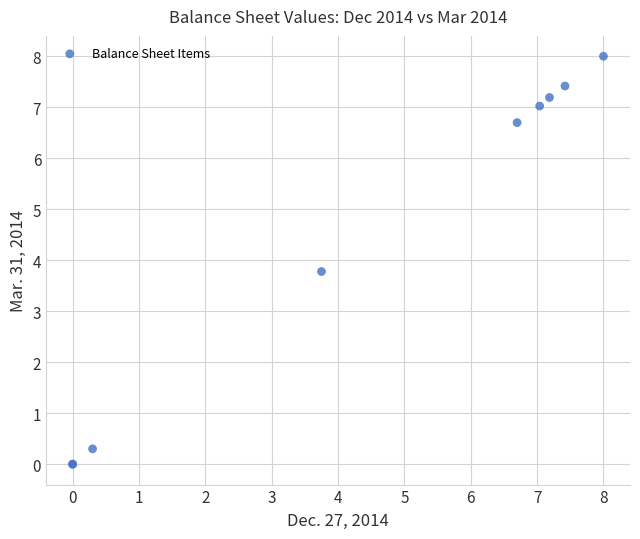

What Y value in the scatter plot is closest to 4?

3.8